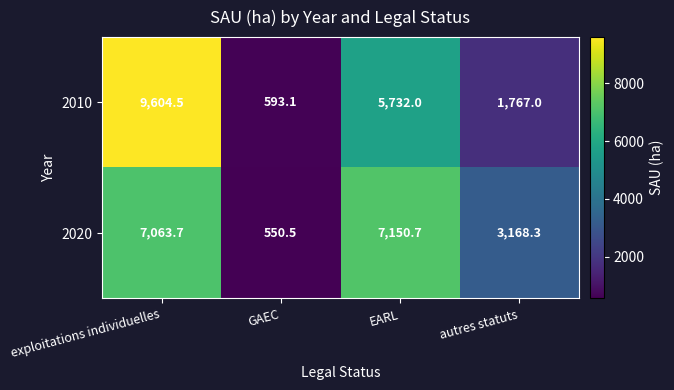

What is the sum of all 2020 values?

17933.2